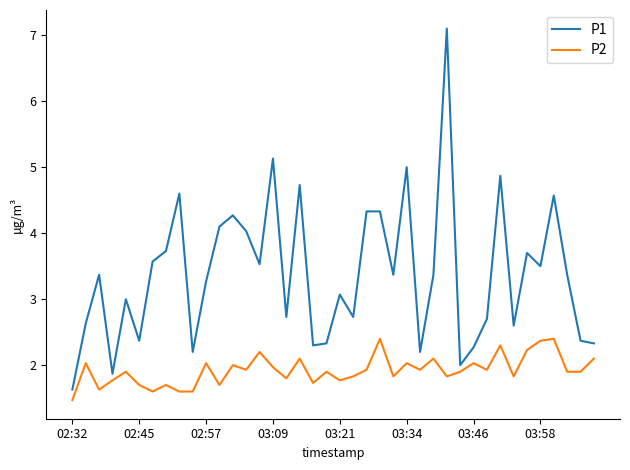

List the series in order of their peak value, lowest first.

P2, P1